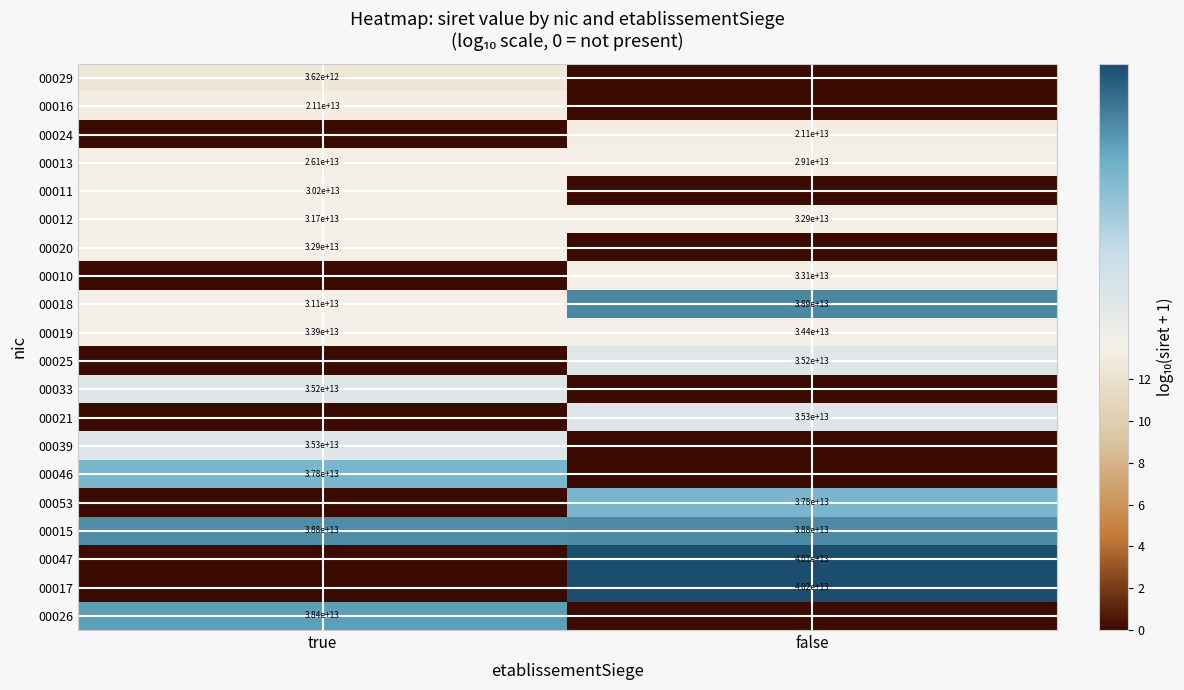

Is the value of 00012 at false greater than the value of 00018 at true?

Yes